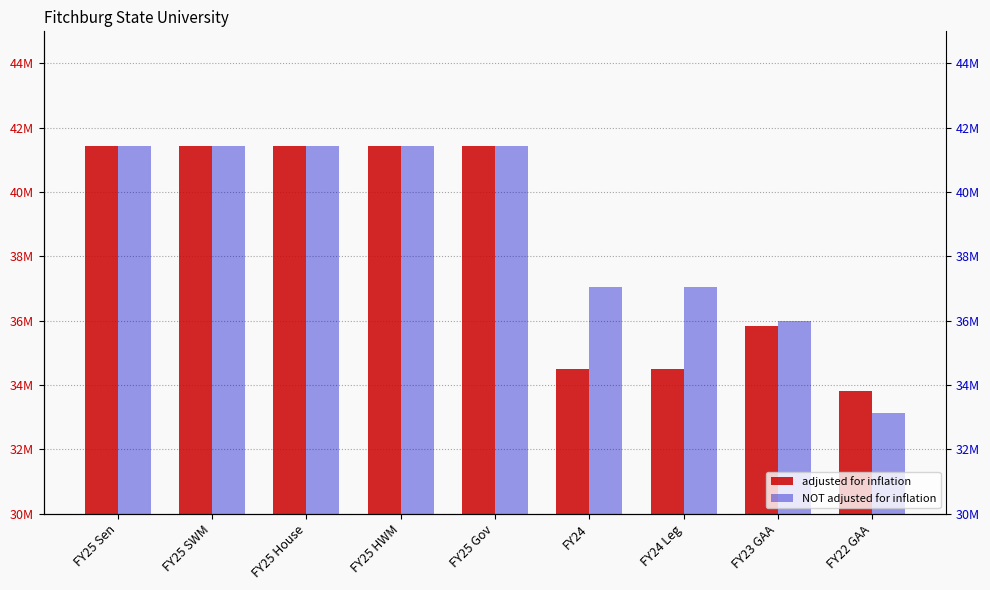

What is the difference between the NOT adjusted for inflation values at FY22 GAA and FY24?

3916174